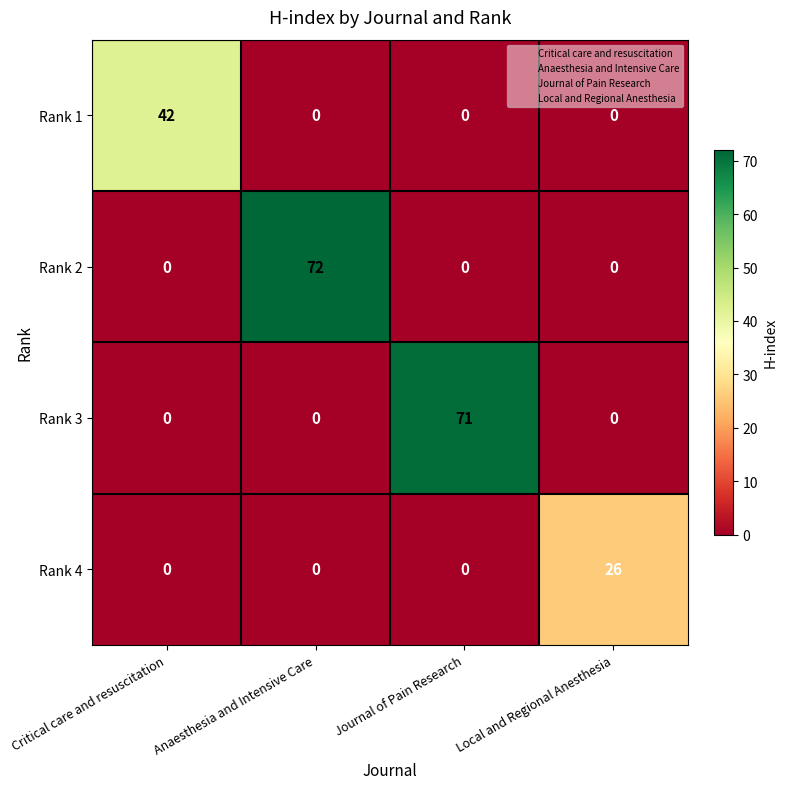

What is the difference between the Rank 4 values at Local and Regional Anesthesia and Anaesthesia and Intensive Care?

26